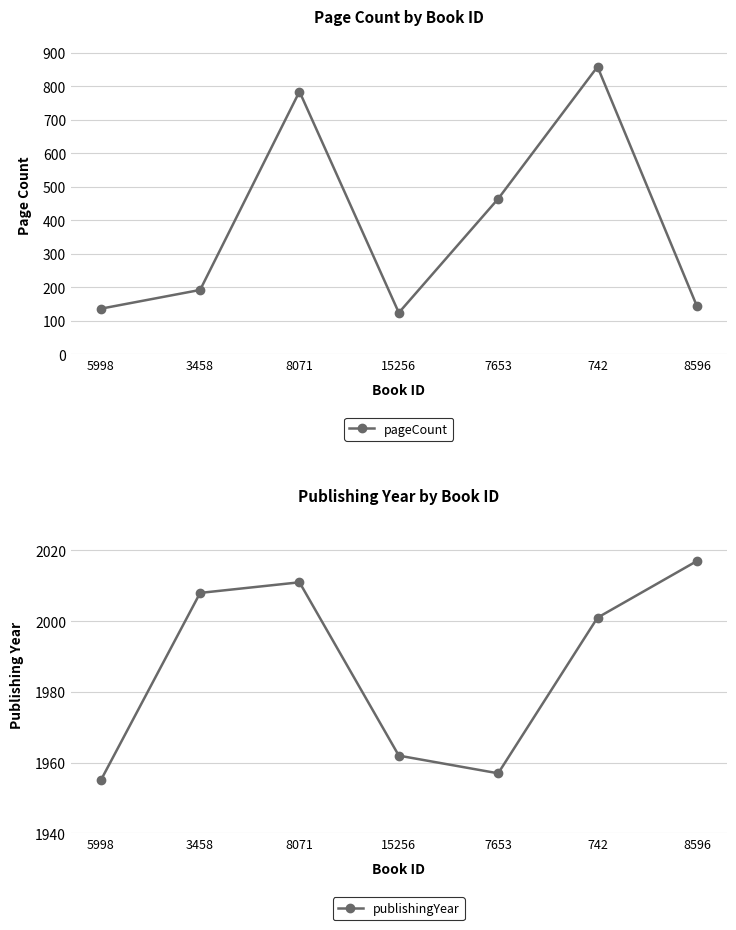

At which label is pageCount closest to 491?

7653